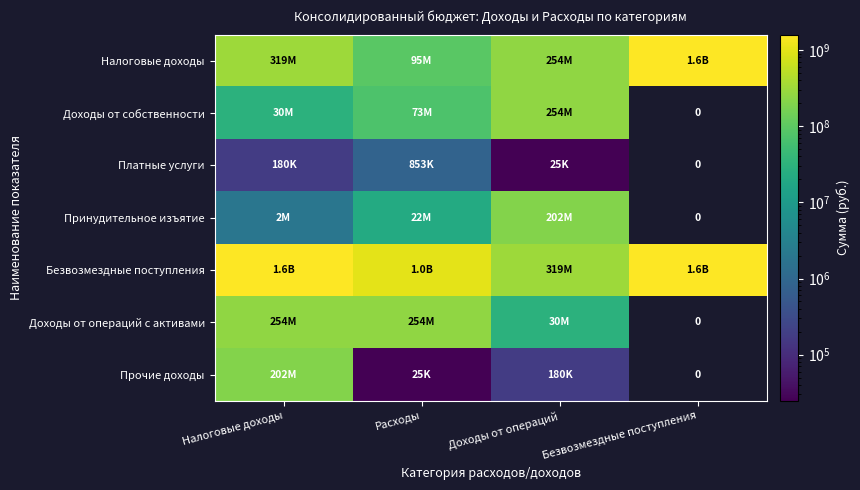

How many data points does each series have?

4